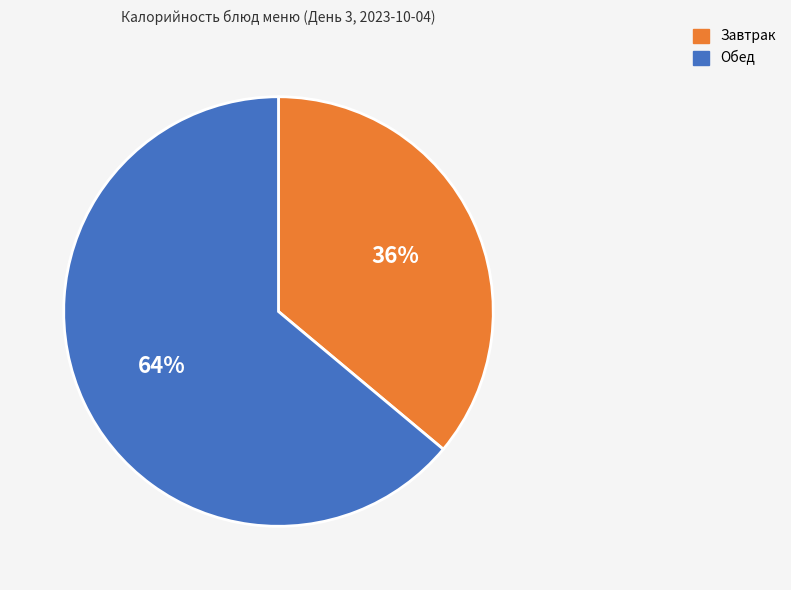

Is there a majority slice in this chart?

Yes